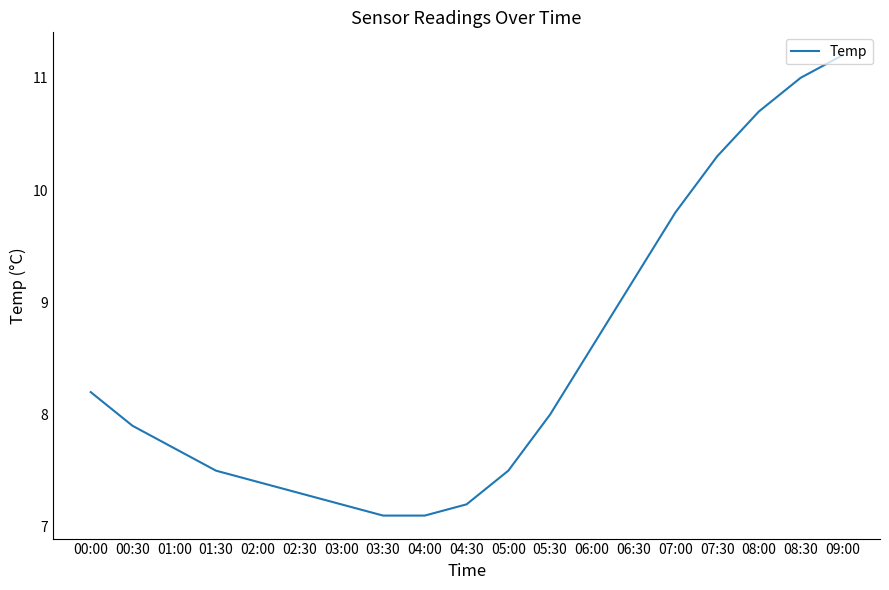

At which category does the chart reach its peak across all series?

09:00